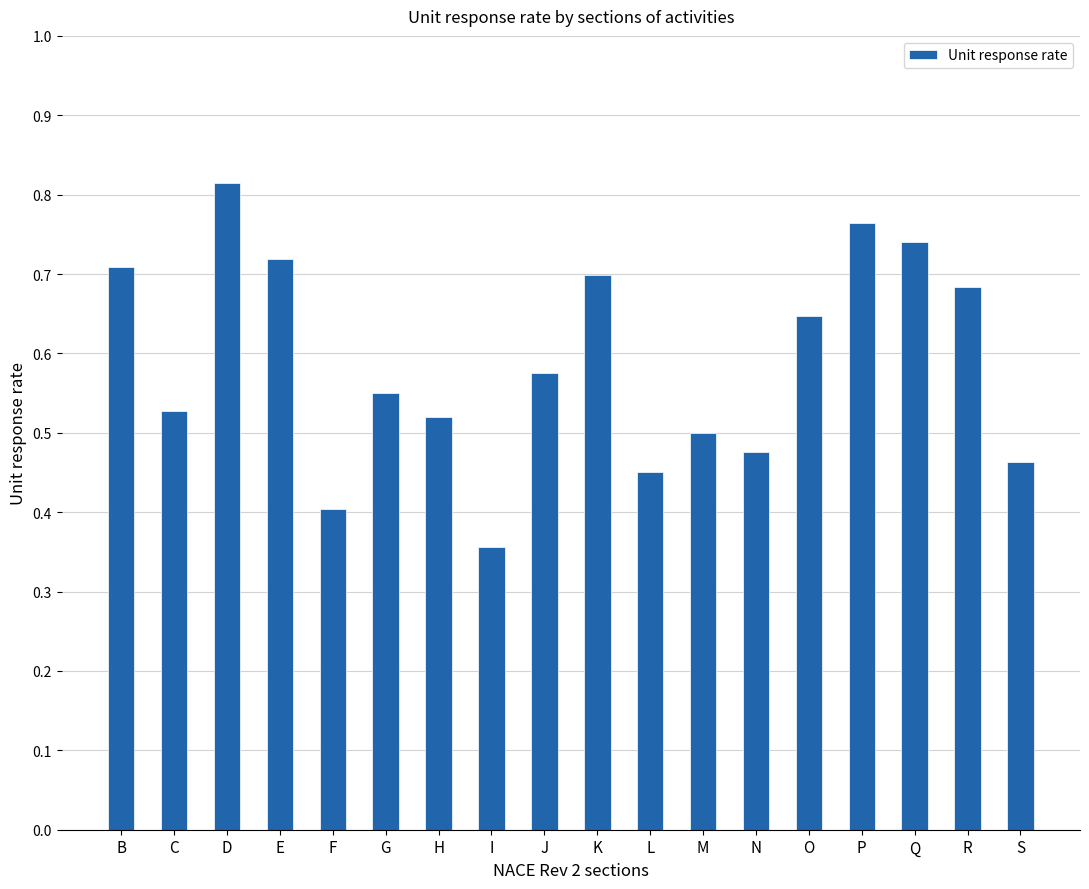

What is the sum of all values?

10.6